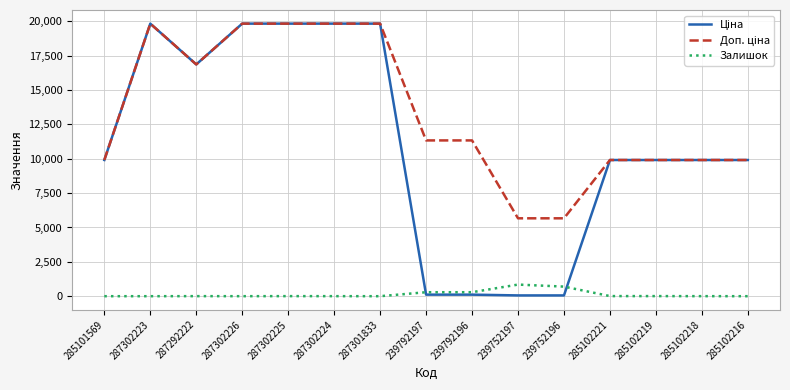

What is the maximum value shown in the chart?

19831.1